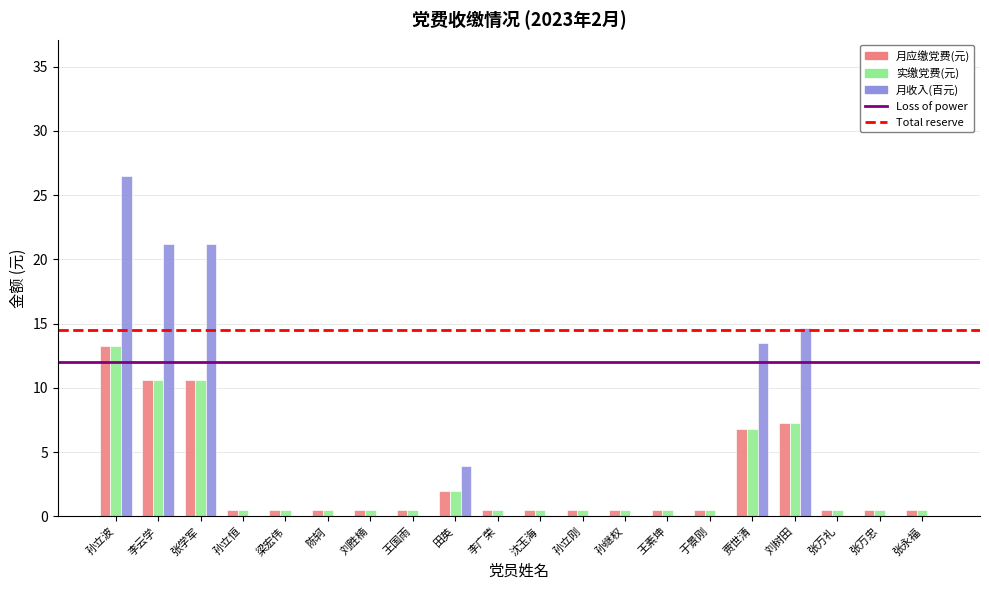

Reading right to left, transcribe all the data shown in this chart.

月应缴党费(元): 张永福=0.5	张万忠=0.5	张万礼=0.5	刘树田=7.3	贾世清=6.8	于景刚=0.5	王素坤=0.5	孙继权=0.5	孙立刚=0.5	沈玉海=0.5	李广荣=0.5	田英=2.0	王国雨=0.5	刘胜楠=0.5	陈轲=0.5	梁宏伟=0.5	孙立恒=0.5	张学军=10.6	李云学=10.6	孙立波=13.3
实缴党费(元): 张永福=0.5	张万忠=0.5	张万礼=0.5	刘树田=7.3	贾世清=6.8	于景刚=0.5	王素坤=0.5	孙继权=0.5	孙立刚=0.5	沈玉海=0.5	李广荣=0.5	田英=2.0	王国雨=0.5	刘胜楠=0.5	陈轲=0.5	梁宏伟=0.5	孙立恒=0.5	张学军=10.6	李云学=10.6	孙立波=13.3
月收入(百元): 张永福=0.0	张万忠=0.0	张万礼=0.0	刘树田=14.7	贾世清=13.5	于景刚=0.0	王素坤=0.0	孙继权=0.0	孙立刚=0.0	沈玉海=0.0	李广荣=0.0	田英=3.9	王国雨=0.0	刘胜楠=0.0	陈轲=0.0	梁宏伟=0.0	孙立恒=0.0	张学军=21.2	李云学=21.2	孙立波=26.5